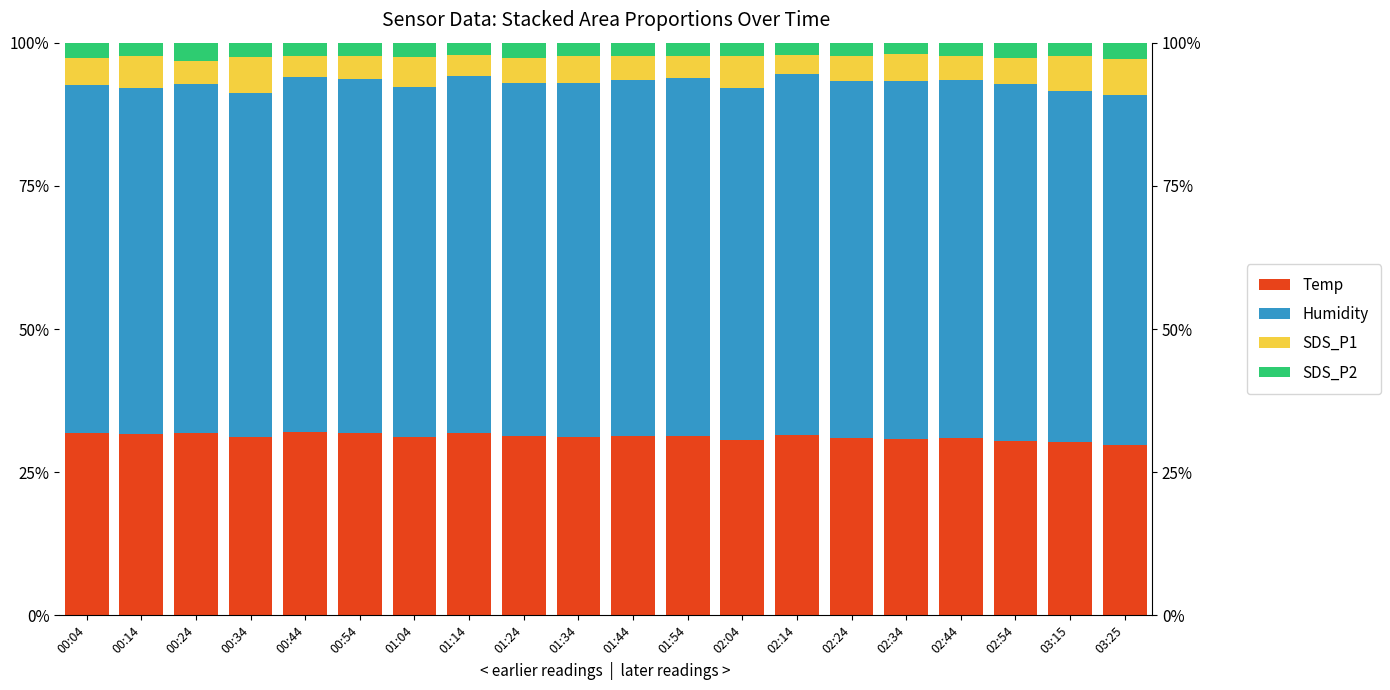

What is the approximate value of Humidity at 02:24?

62.4